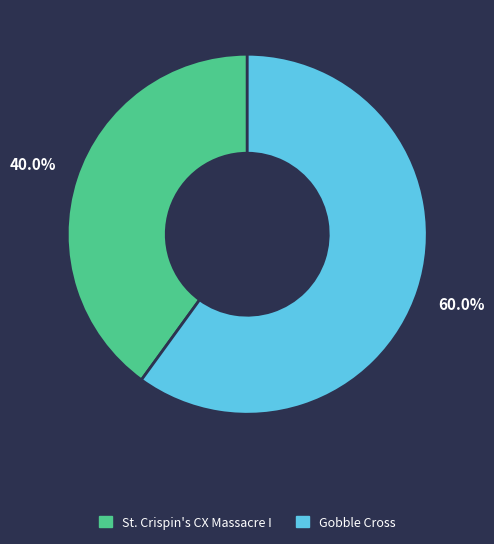

What is the smallest slice in the pie chart?

St. Crispin's CX Massacre I